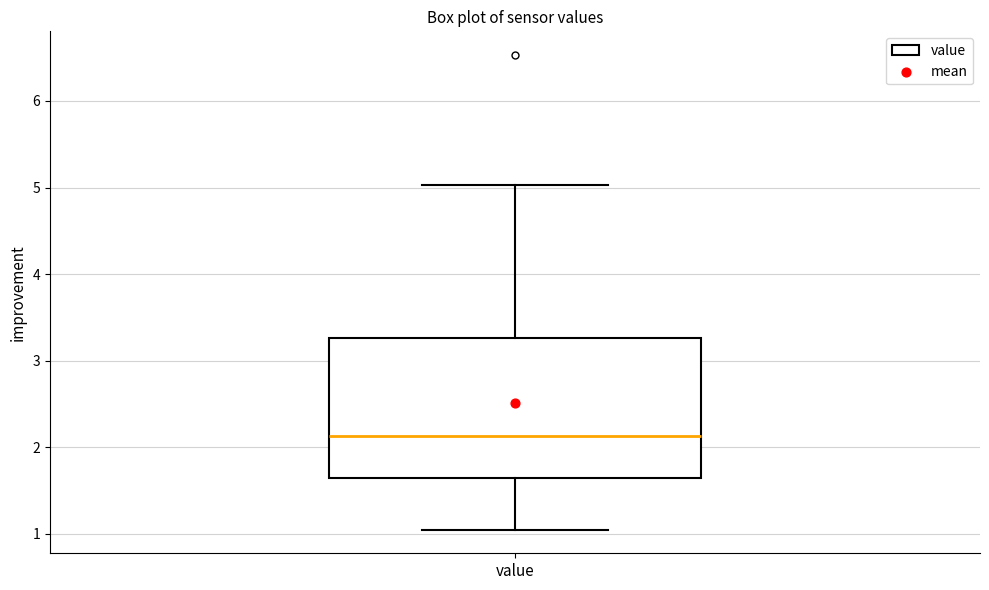

Where does the lower whisker of the box for value end on the y-axis? The values are not printed on the chart, so give them approximately, as read against the axis.

1.1